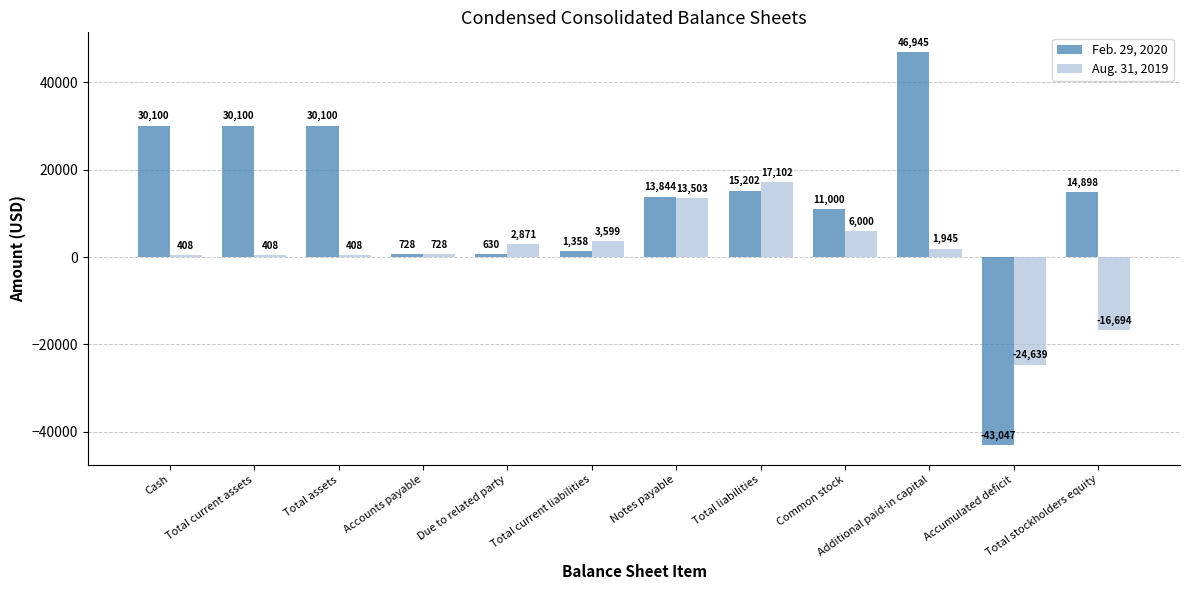

Is it true that Feb. 29, 2020 equals 30100 at Cash?

True